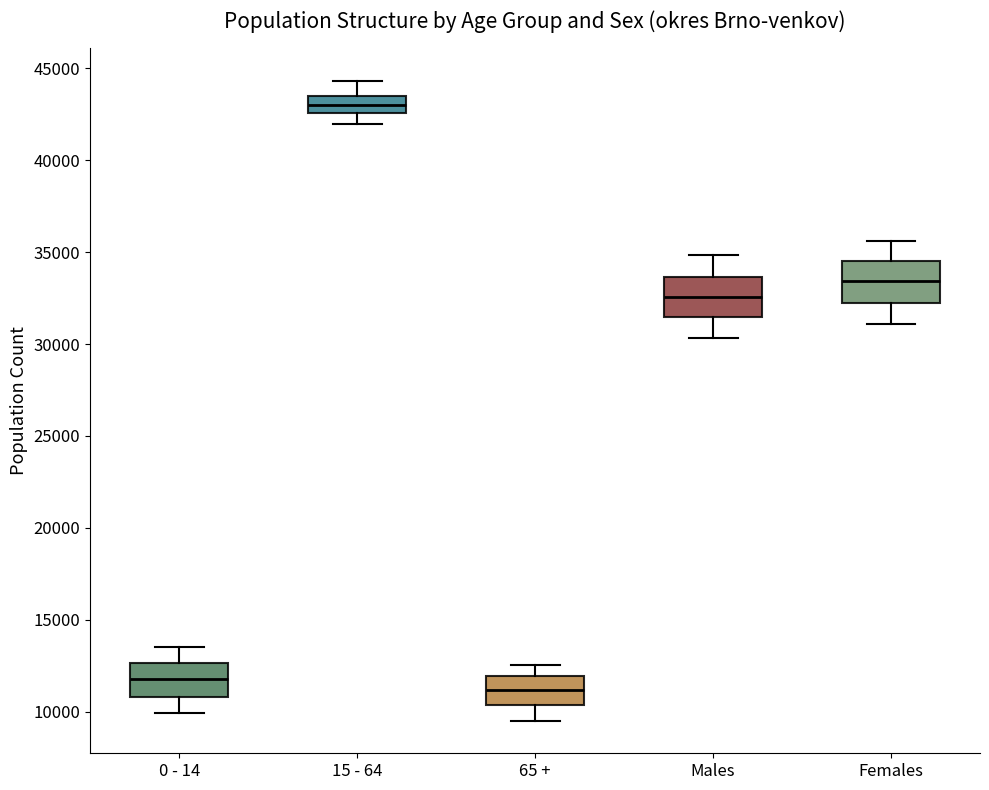

Where does the lower whisker of the box for 0 - 14 end on the y-axis? The values are not printed on the chart, so give them approximately, as read against the axis.

10000